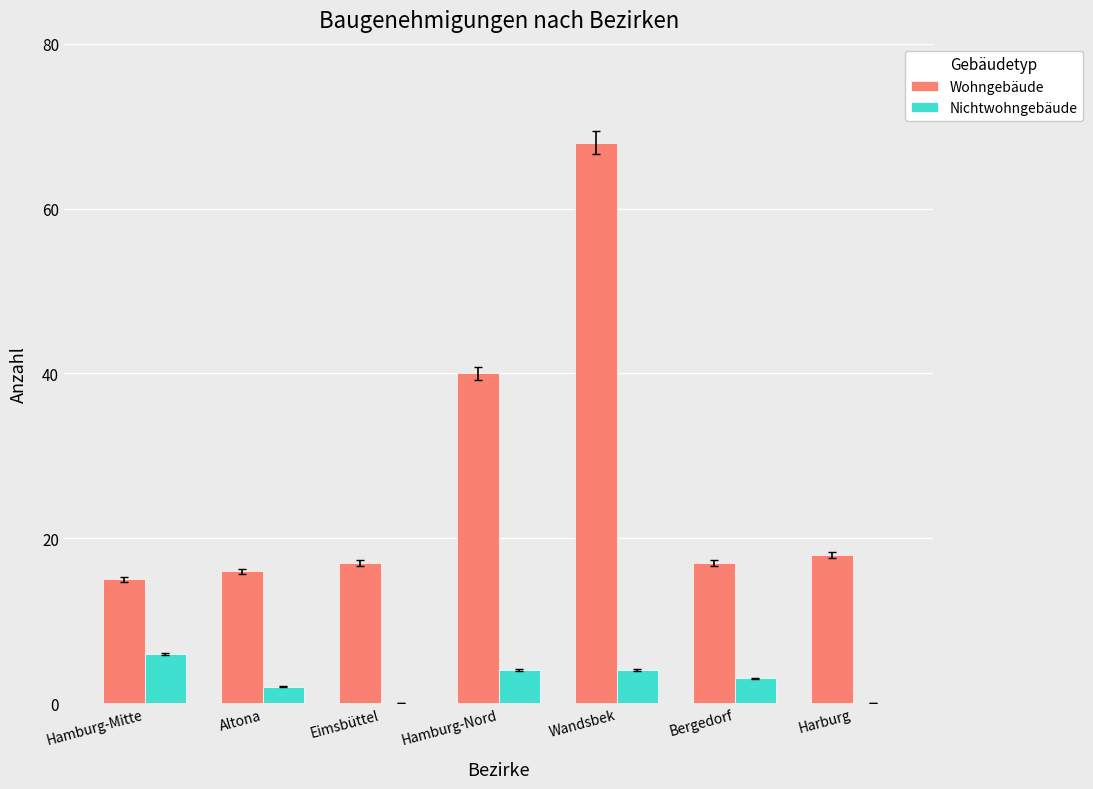

What is the approximate value of Wohngebäude at Hamburg-Nord, to the nearest 10?

40